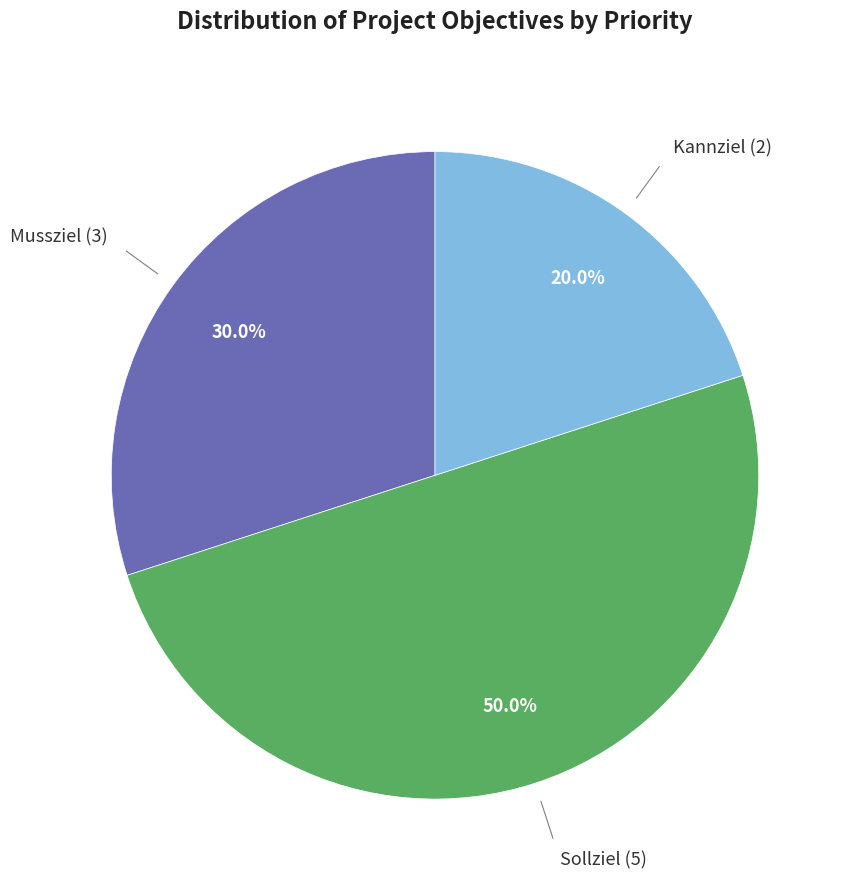

How many segments does this pie chart have?

3